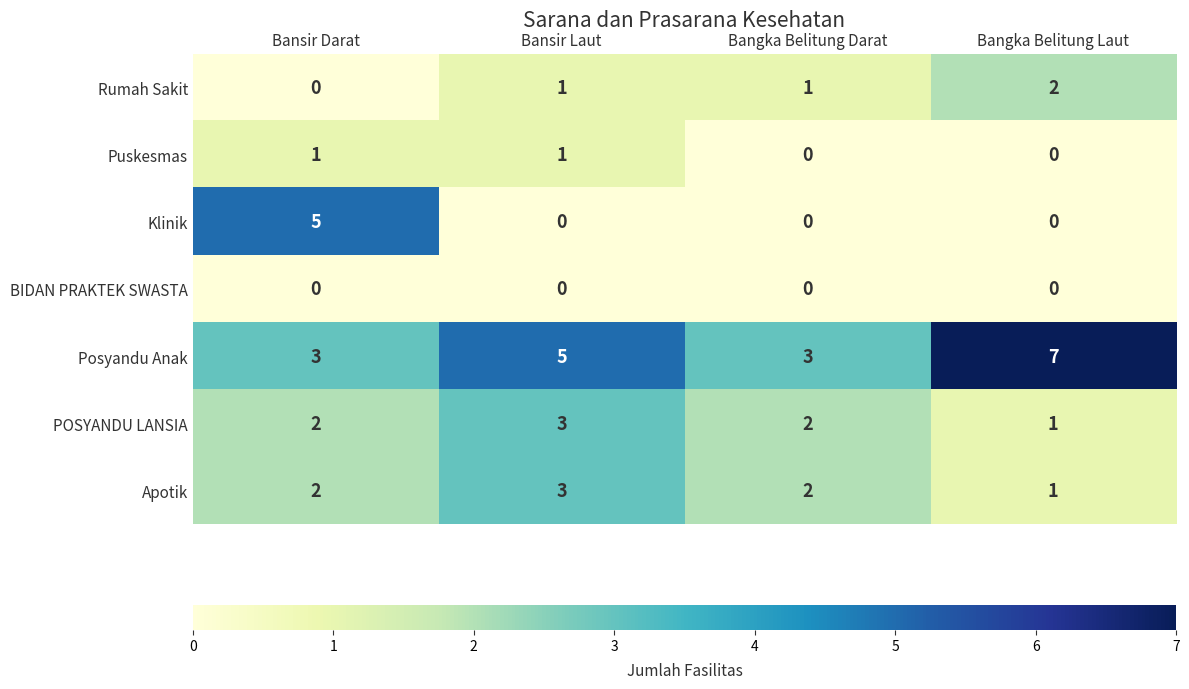

Which category has the highest value in the Rumah Sakit series?

Bangka Belitung Laut